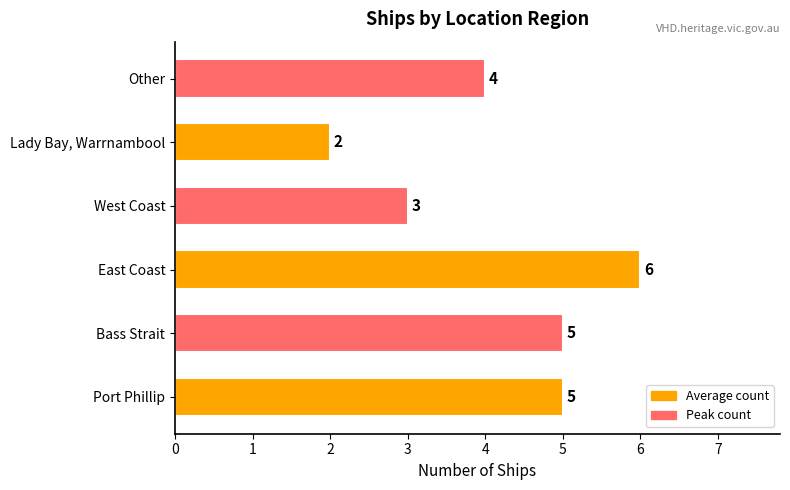

What is the maximum value shown in the chart?

6